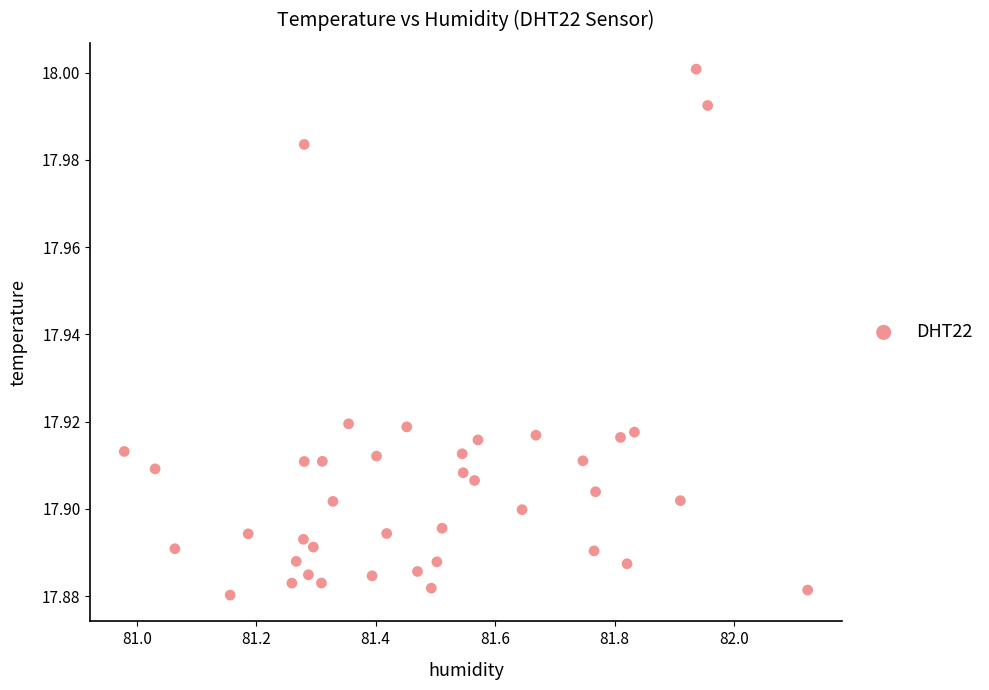

What is the range of X values (max minus min)?

1.1